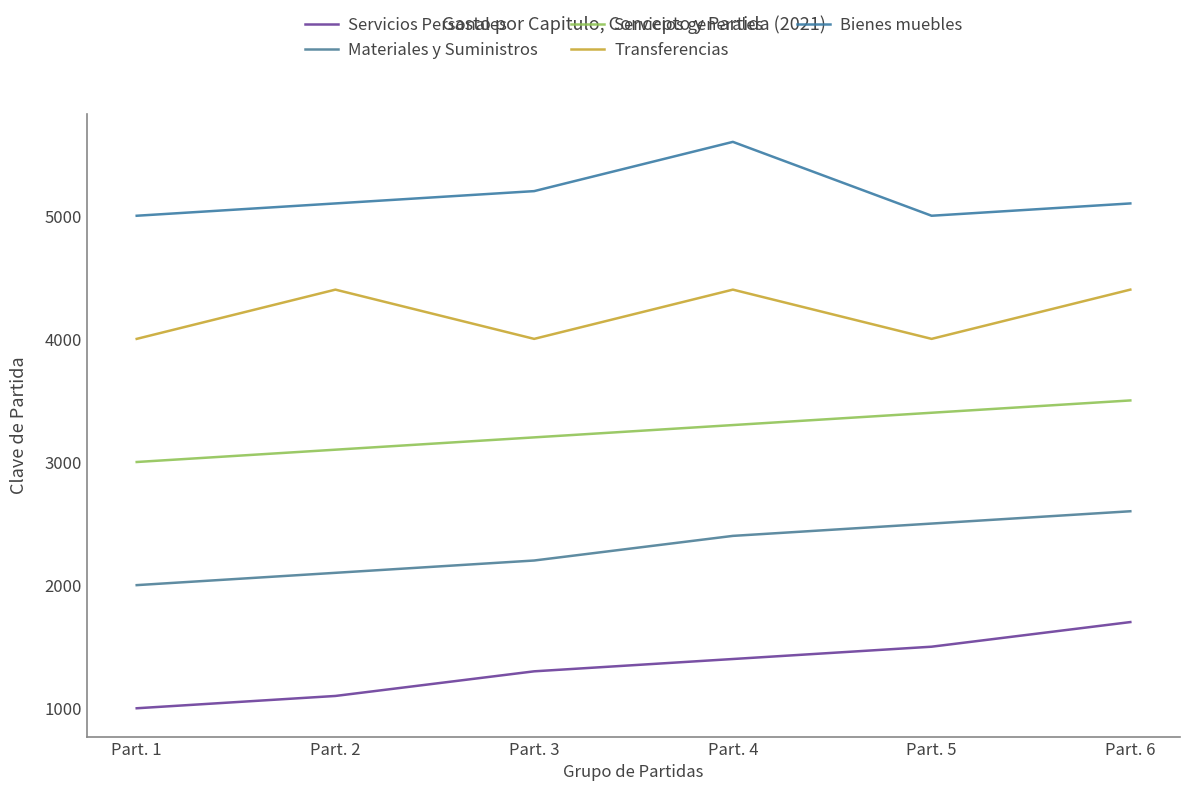

Is the value of Materiales y Suministros at Part. 5 greater than the value of Servicios Personales at Part. 6?

Yes